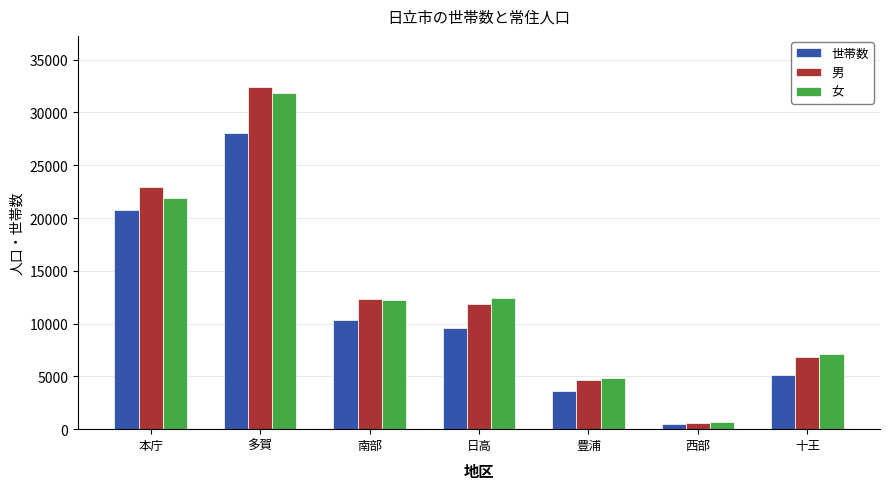

What is the difference between the 男 values at 南部 and 多賀?

20081